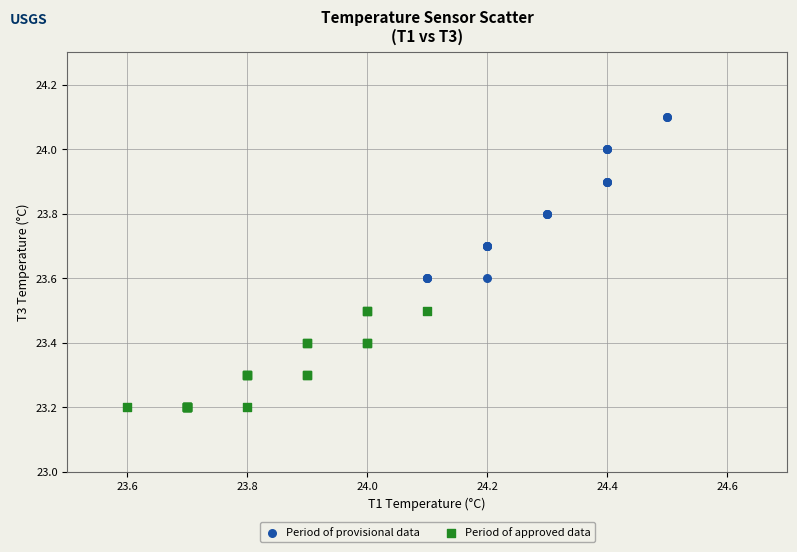

Which series has the widest spread of Y values?

Period of provisional data